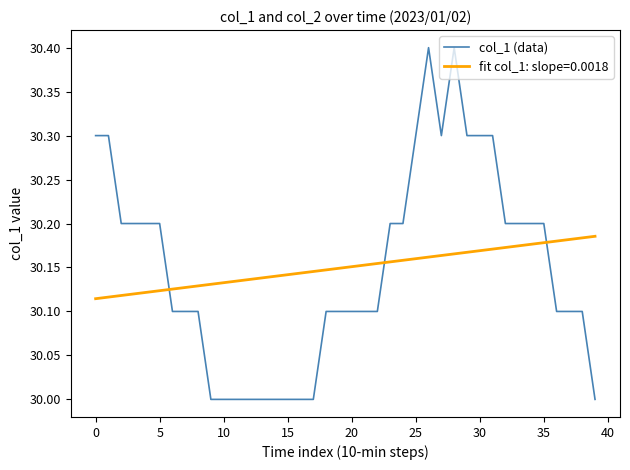

What is the smallest value displayed?

30.0